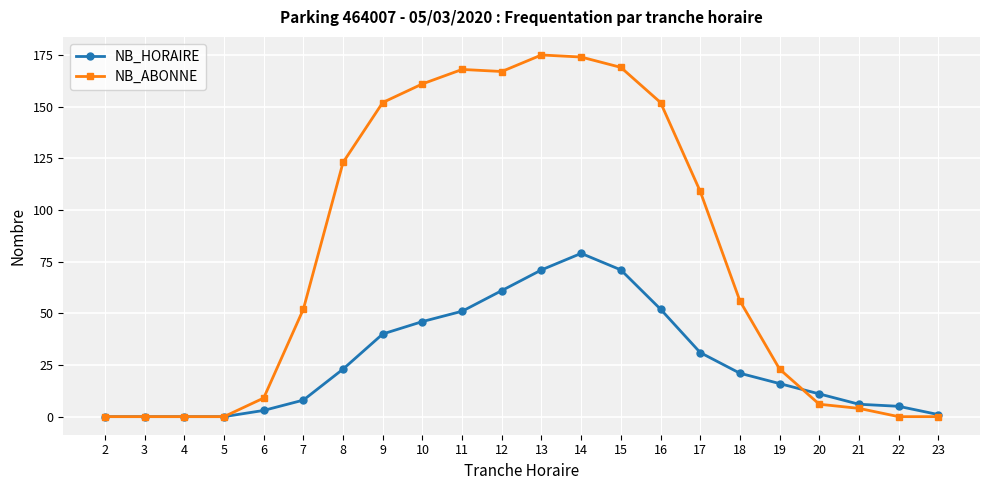

True or false: NB_ABONNE and NB_HORAIRE intersect in this chart.

True